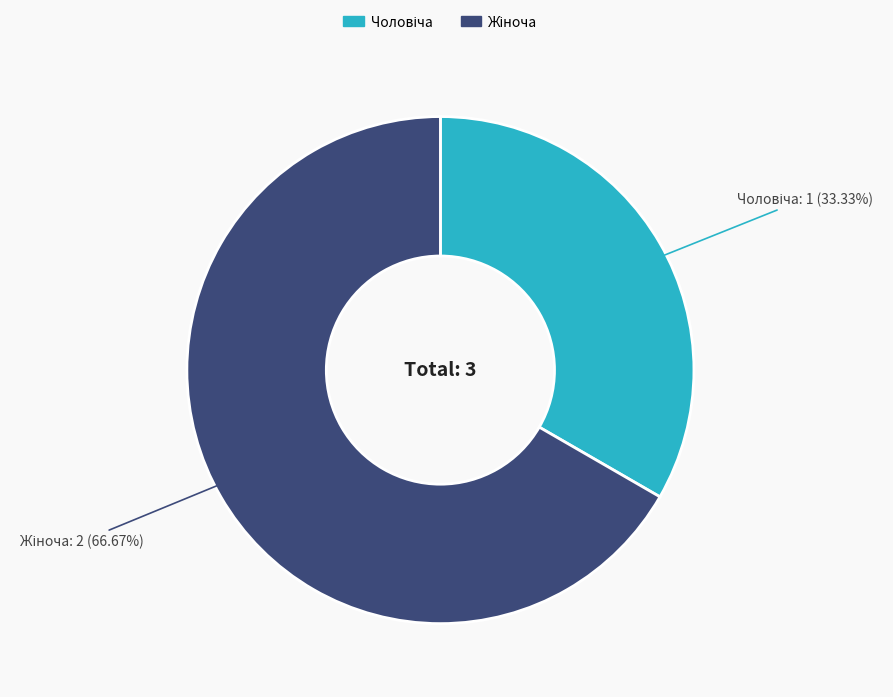

Is there any slice that represents more than half of the pie?

Yes